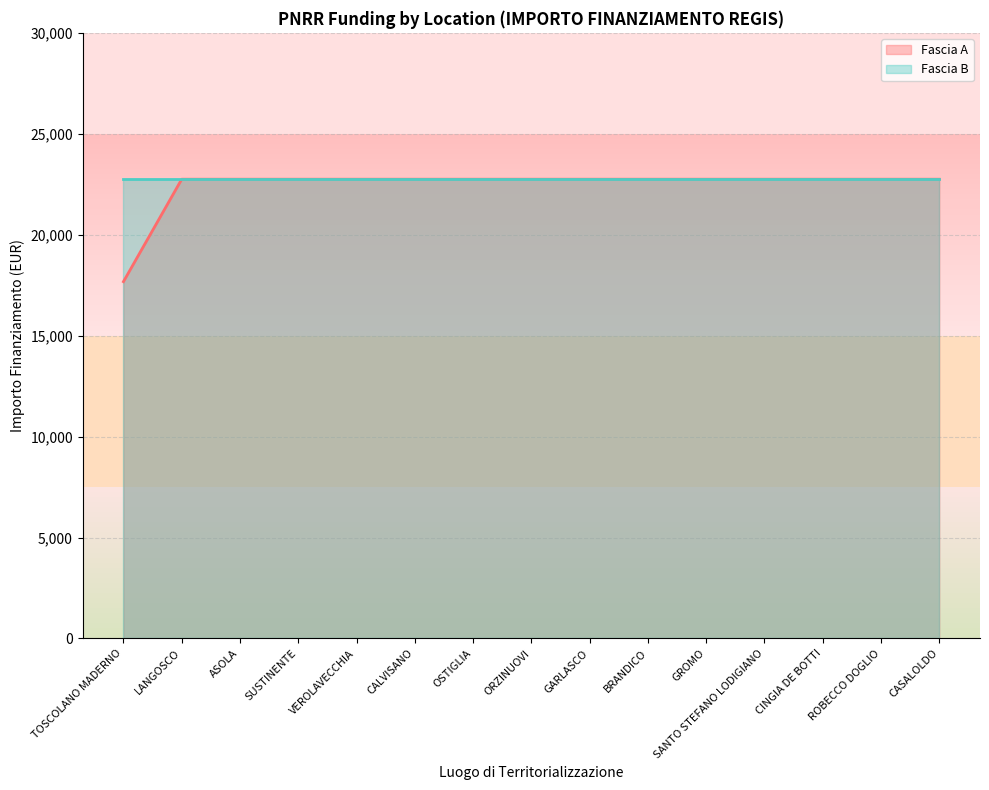

Rank the categories by value from lowest to highest.

TOSCOLANO MADERNO, LANGOSCO, ASOLA, SUSTINENTE, VEROLAVECCHIA, CALVISANO, OSTIGLIA, ORZINUOVI, GARLASCO, BRANDICO, GROMO, SANTO STEFANO LODIGIANO, CINGIA DE BOTTI, ROBECCO DOGLIO, CASALOLDO